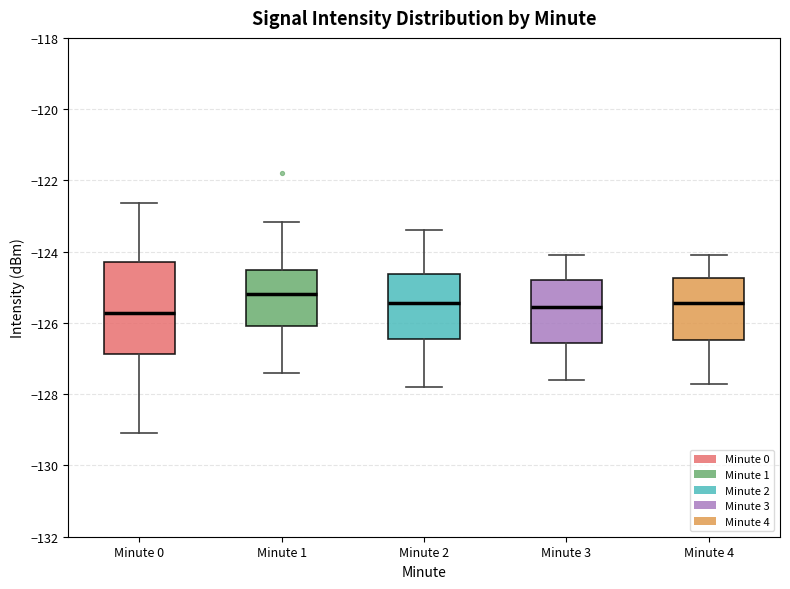

Where is the upper edge of the box for Minute 1 on the y-axis? The values are not printed on the chart, so give them approximately, as read against the axis.

-124.6